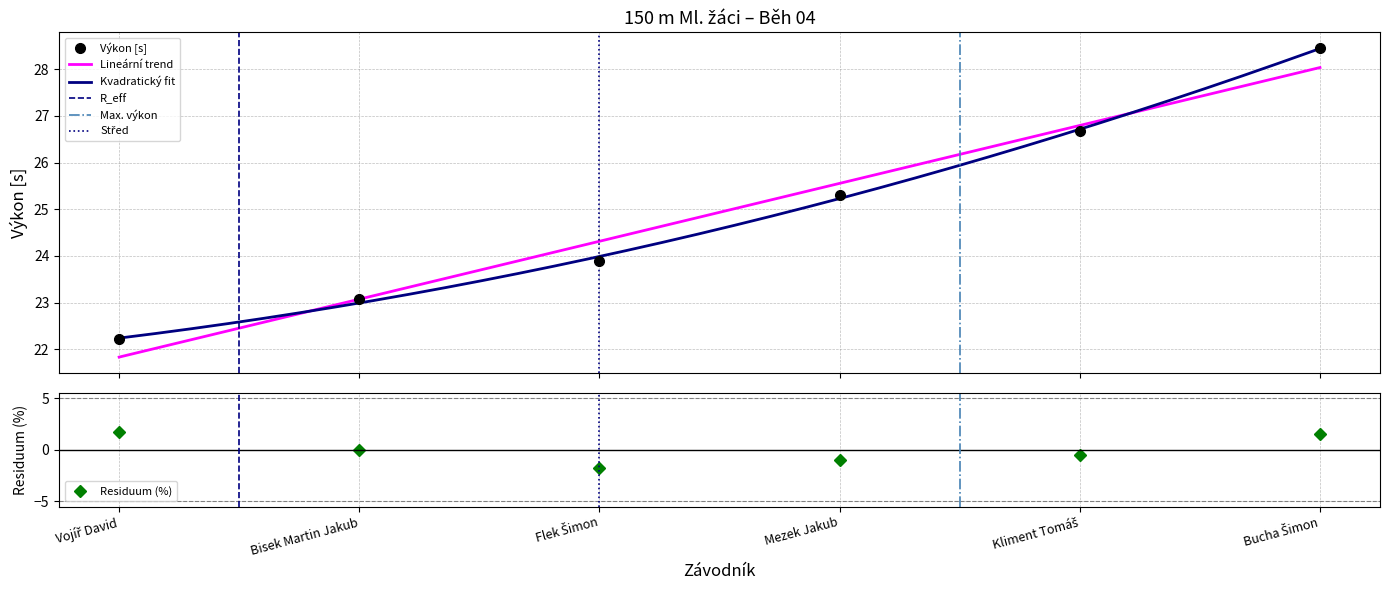

Between Flek Šimon and Bucha Šimon, which is larger?

Bucha Šimon